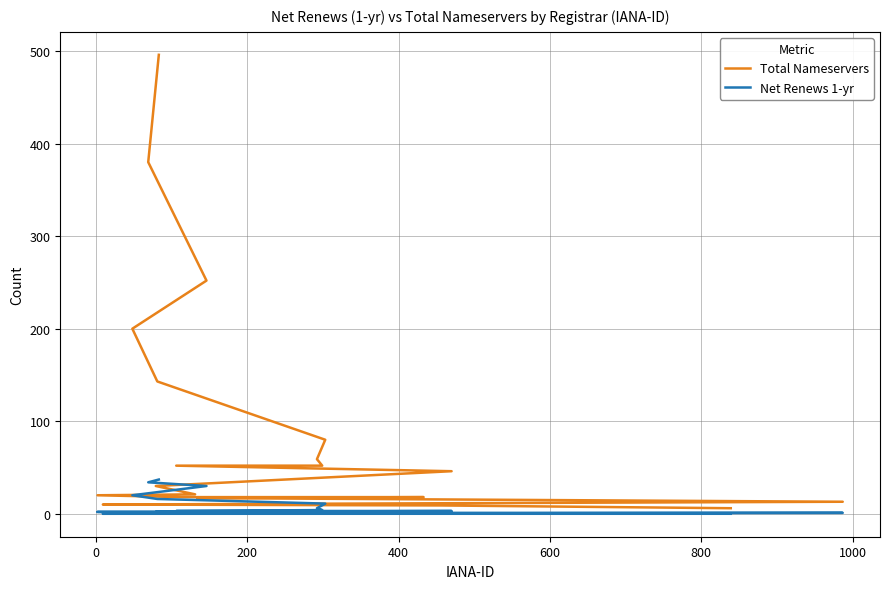

What are all the series names shown in the legend?

Total Nameservers, Net Renews 1-yr